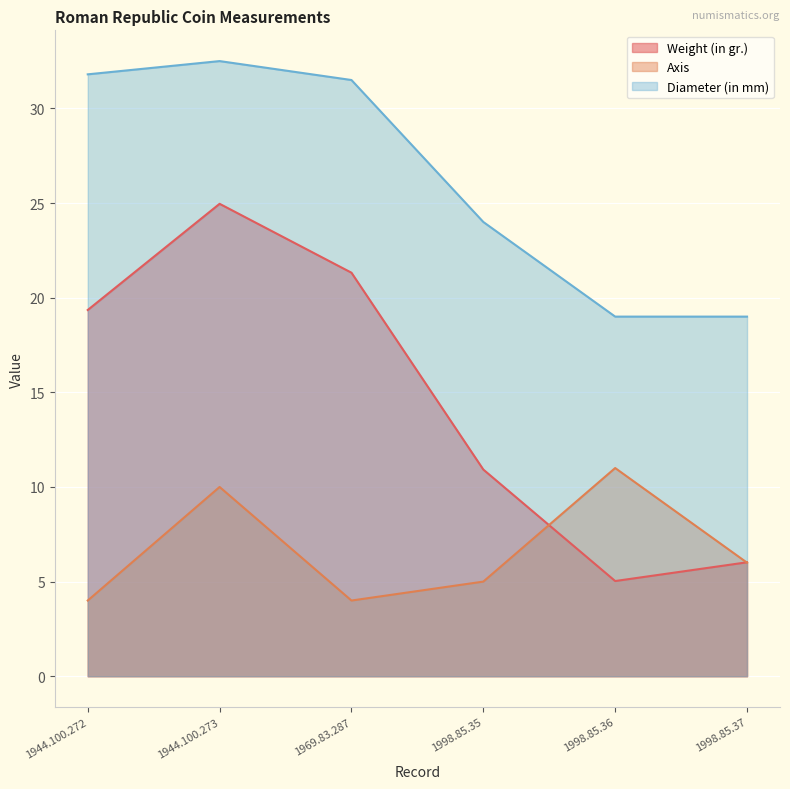

Reading left to right, transcribe all the data shown in this chart.

Weight (in gr.): 19.4	25.0	21.3	10.9	5.0	6.0
Axis: 4.0	10.0	4.0	5.0	11.0	6.0
Diameter (in mm): 31.8	32.5	31.5	24.0	19.0	19.0